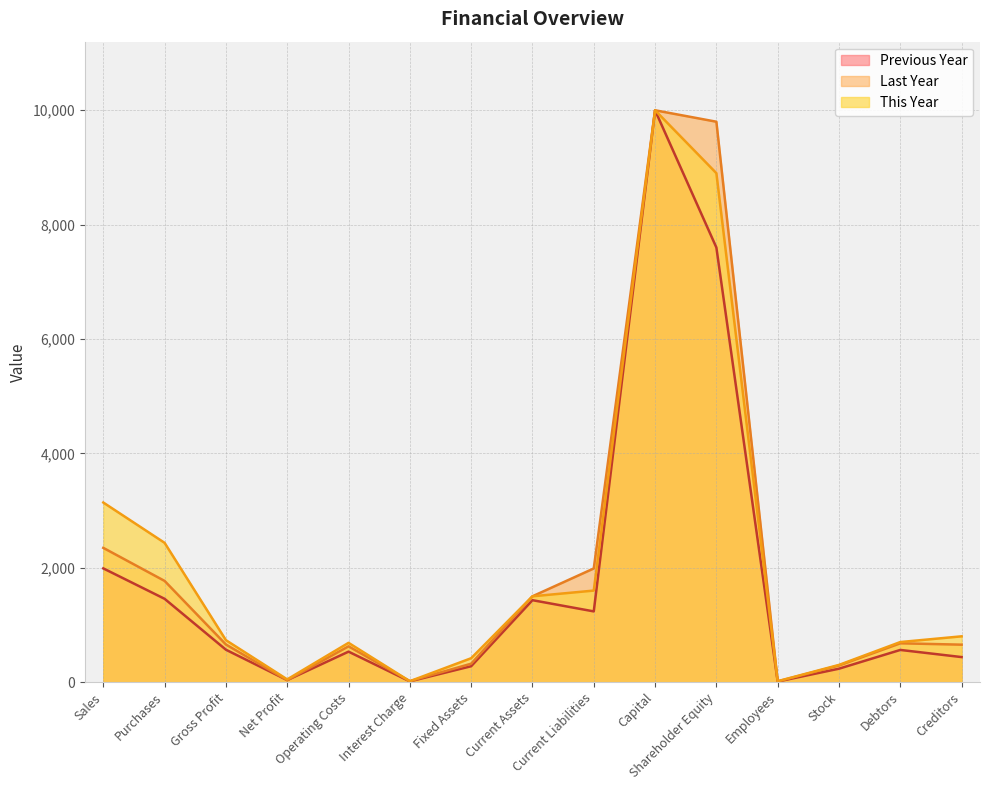

Between which two adjacent categories do This Year and Last Year first intersect?

Operating Costs and Interest Charge